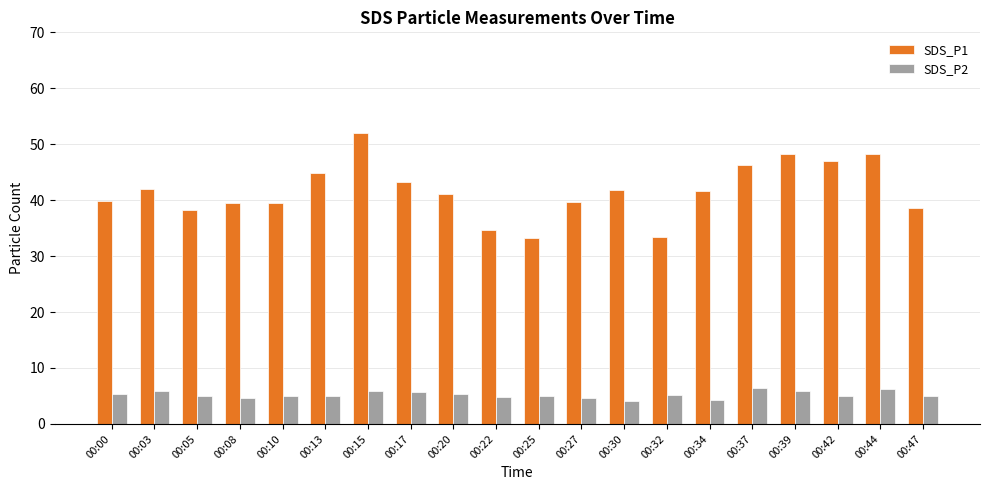

What is the minimum value shown in the chart?

4.0